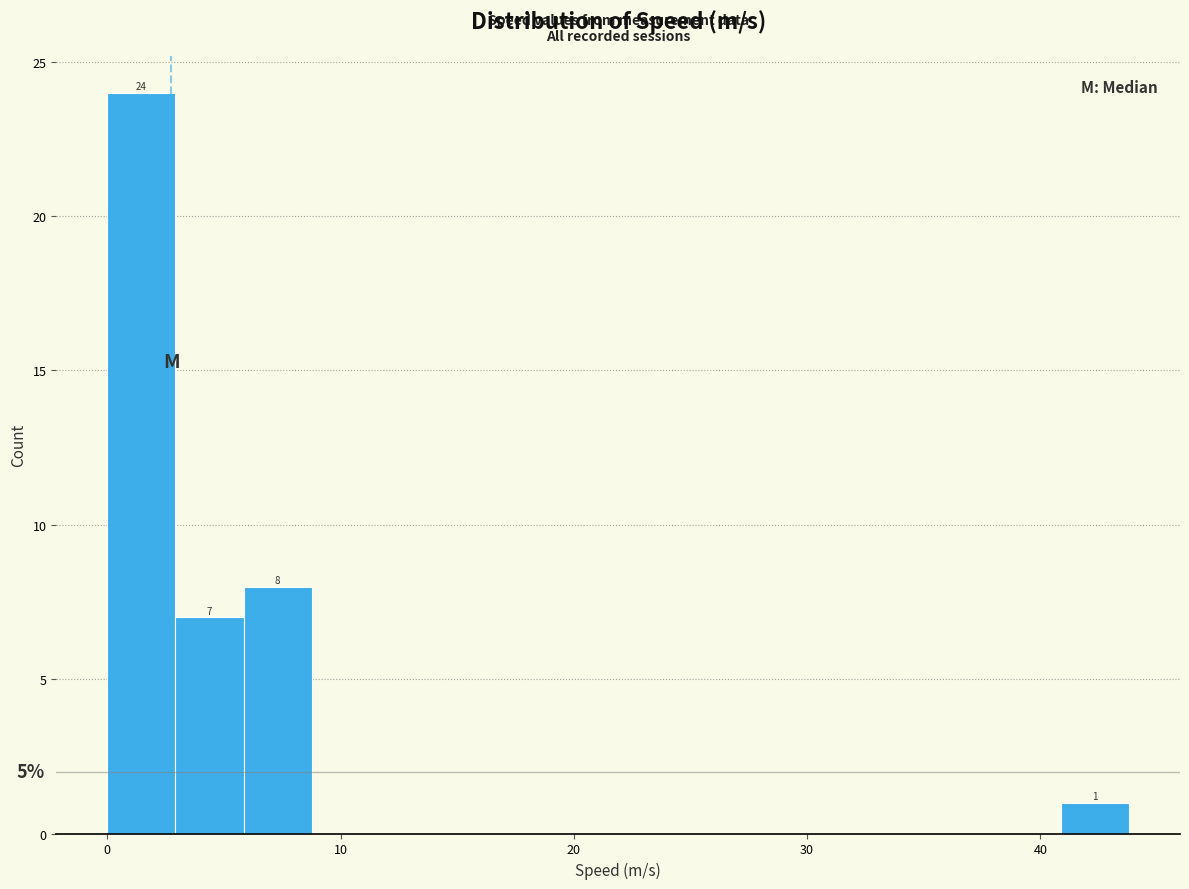

Around what value on the x-axis is the tallest bar? Give the approximate position of its centre, as read against the axis.

1